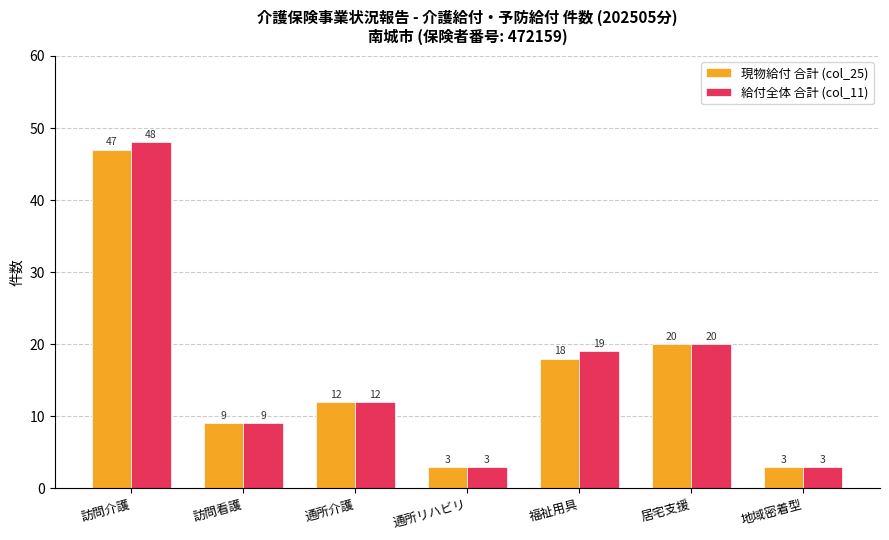

How many values in the 給付全体 合計 (col_11) series are below 12?

3